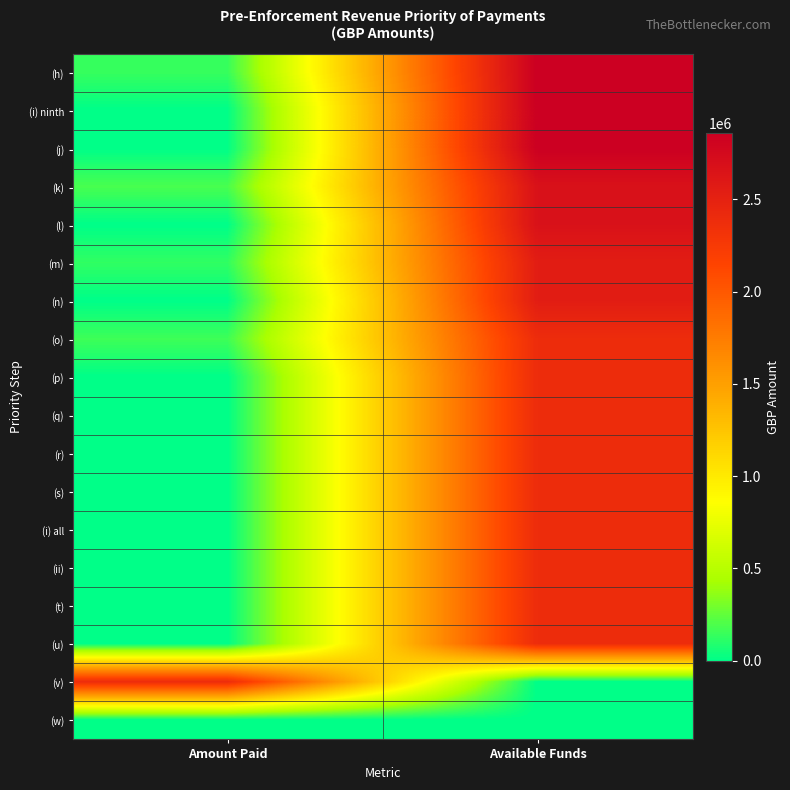

What is the difference between the highest and lowest values at Available Funds?

2858219.1